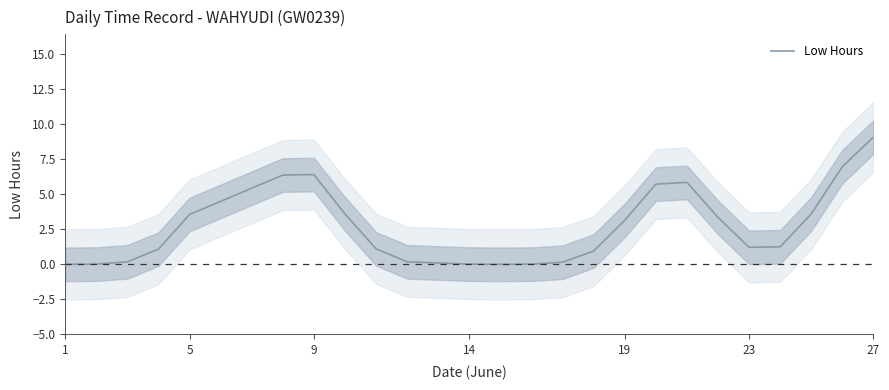

How many series are shown in this chart?

1